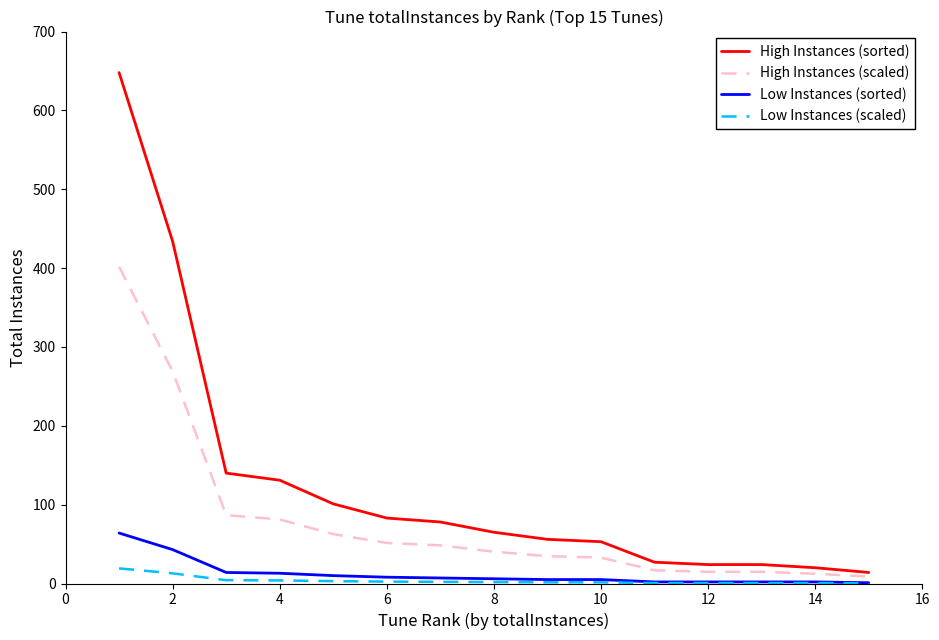

Which series has the largest range (max minus min)?

High Instances (sorted)